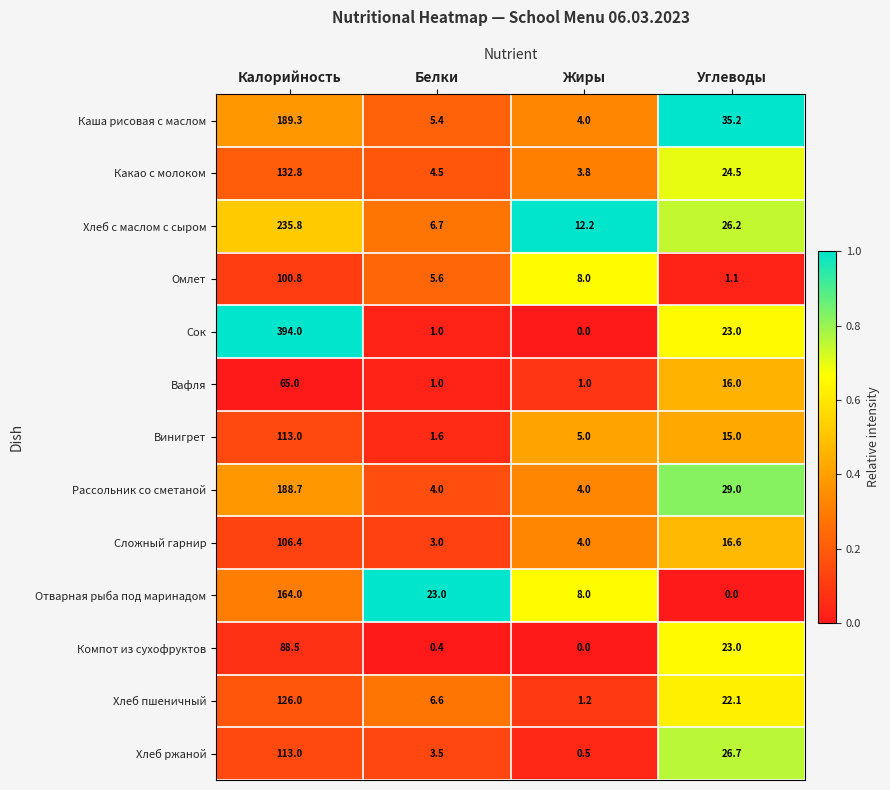

What is the sum of all Какао с молоком values?

165.6